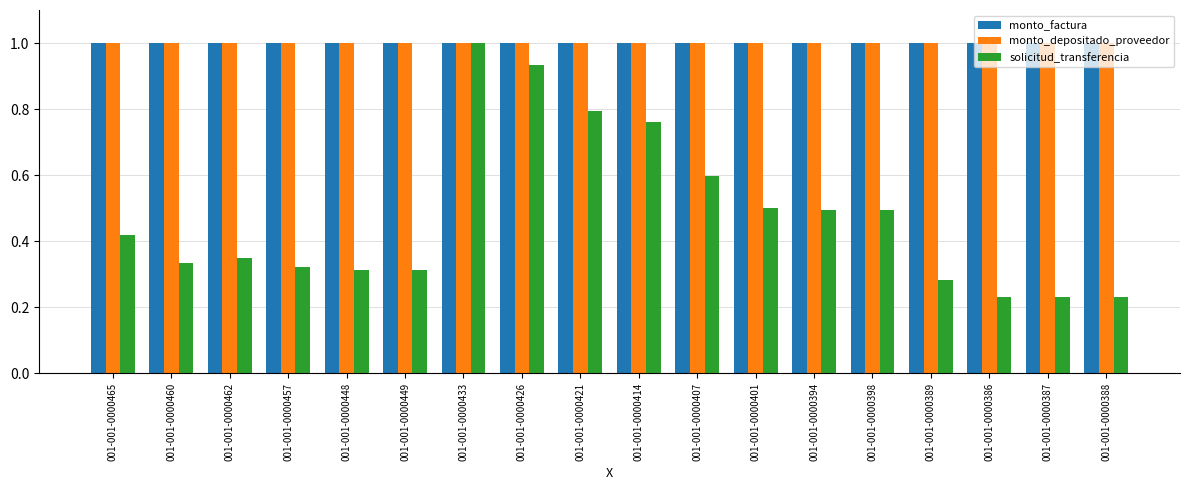

What is the sum of all monto_depositado_proveedor values?

18.0